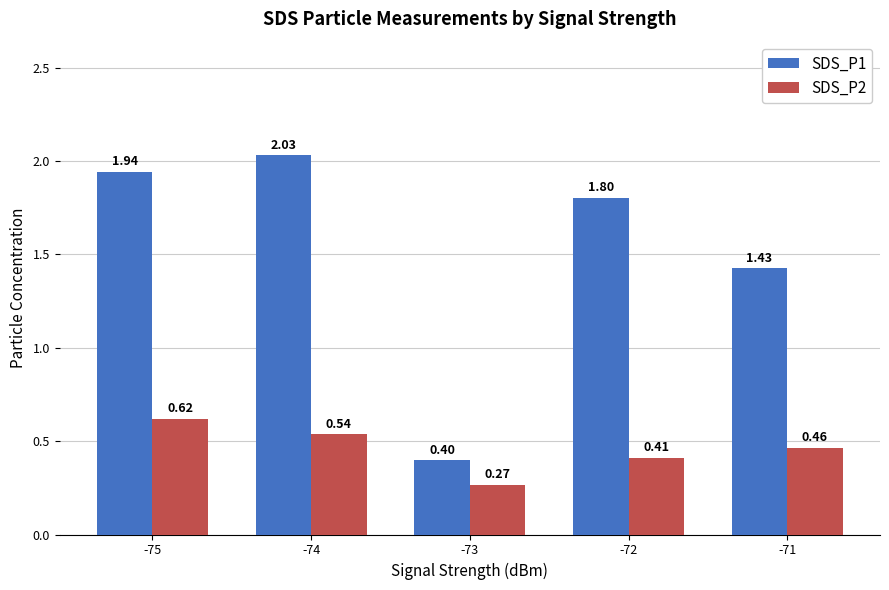

Which series has the widest spread of values?

SDS_P1